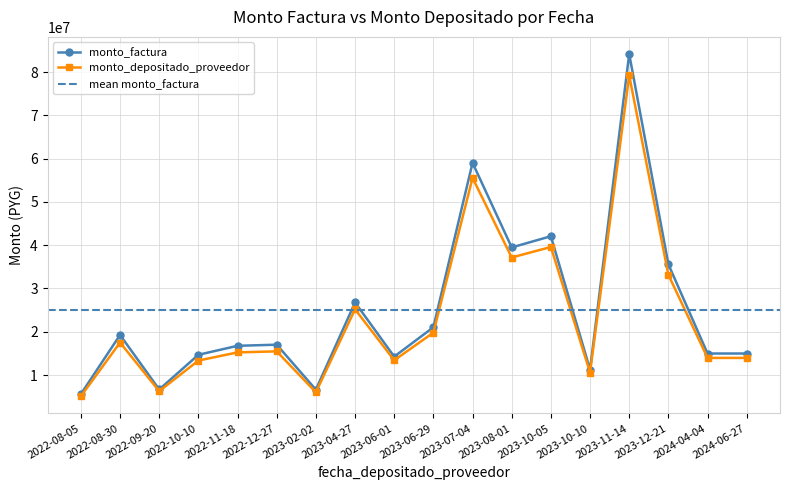

What is the difference between the maximum and minimum values in the monto_factura series?

78594995